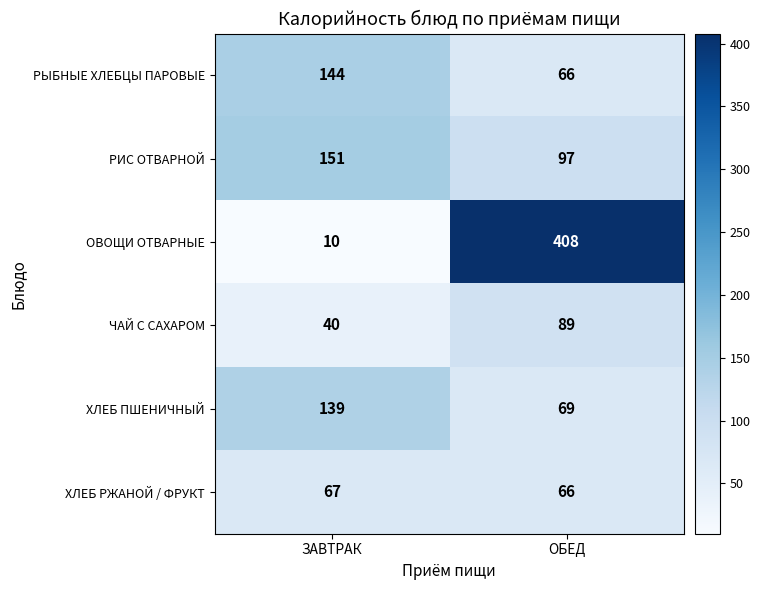

How many data points does each series have?

2